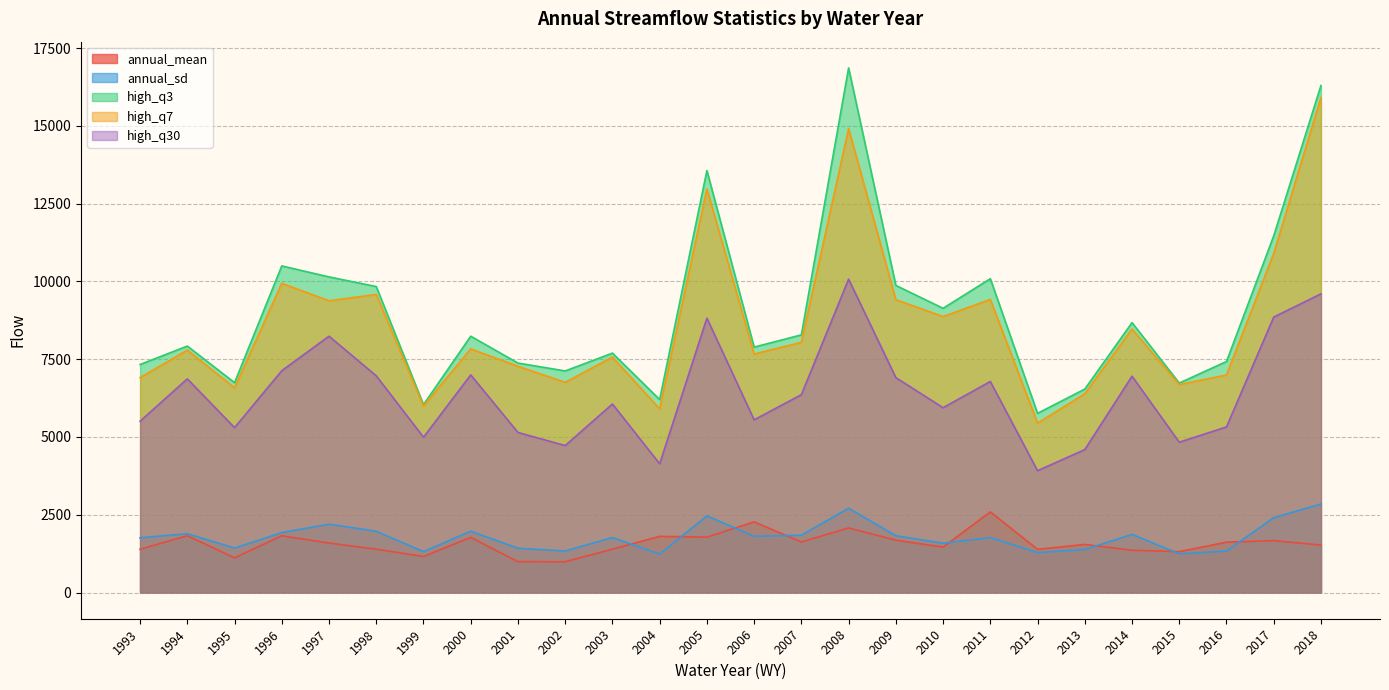

Where is the first local maximum for annual_sd?

1994